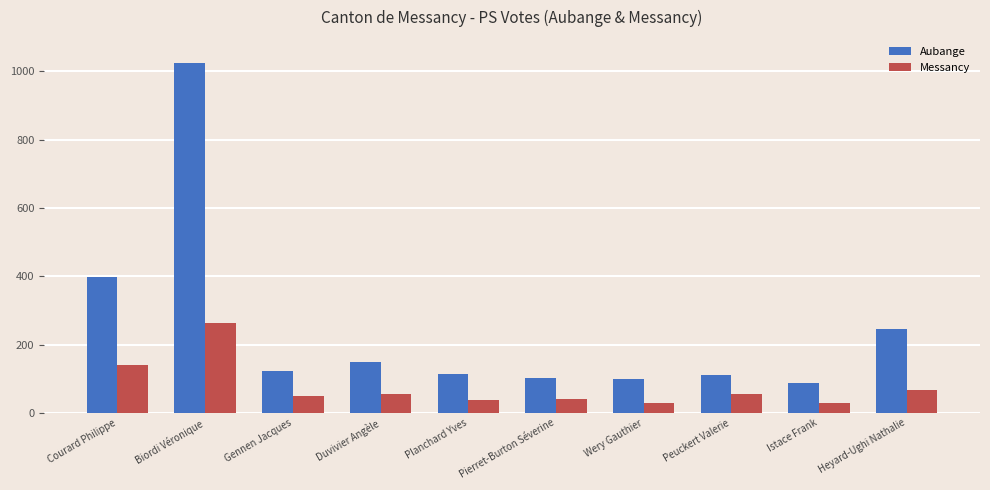

How many categories are shown in the chart?

10